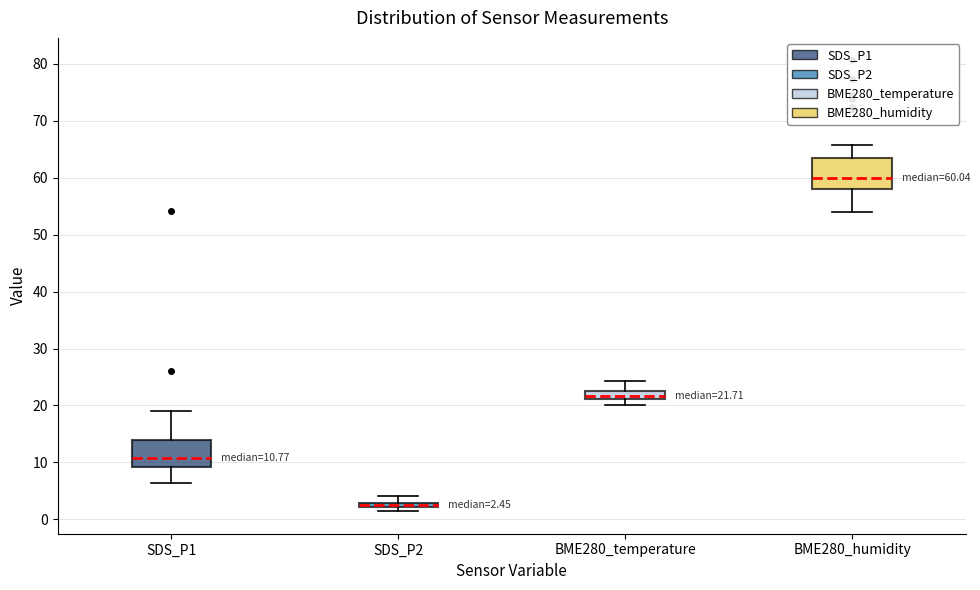

Which box's median line is the lowest?

SDS_P2